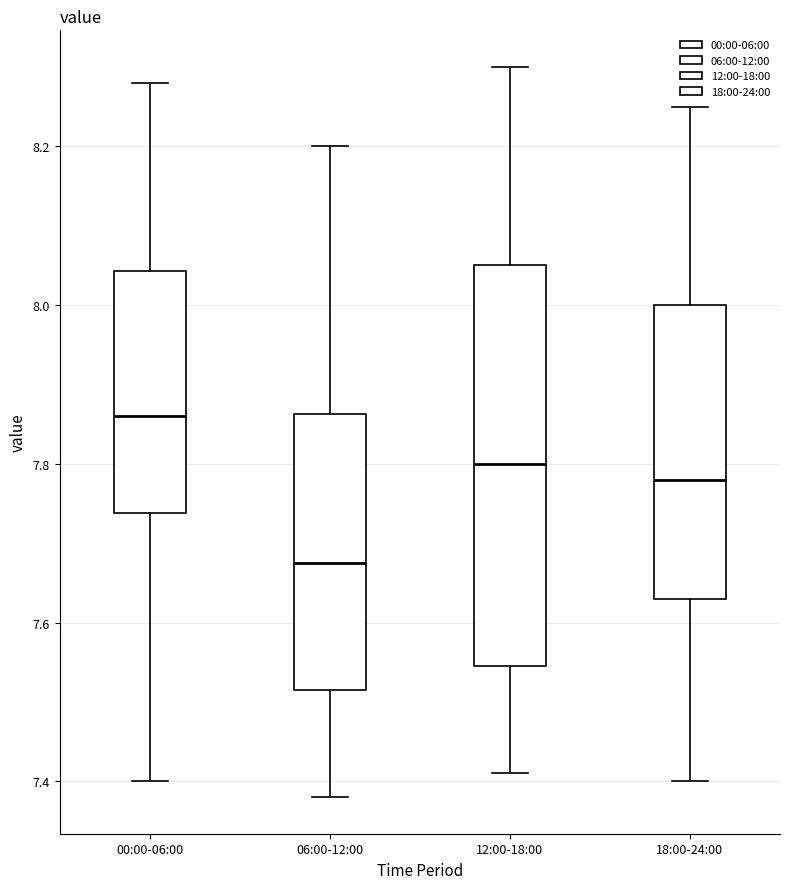

Comparing the boxes themselves (not the whiskers), which one is the tallest?

12:00-18:00